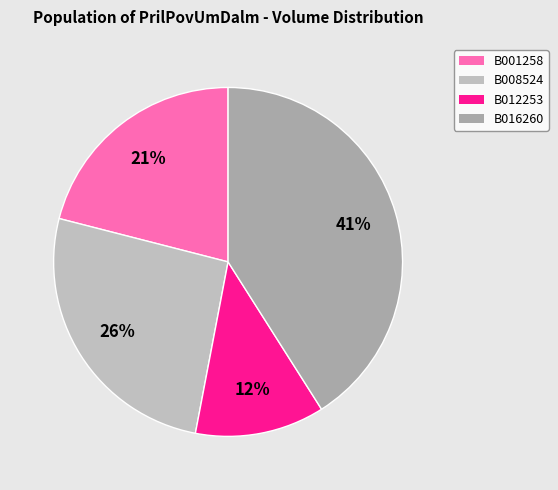

How many slices are in this pie chart?

4